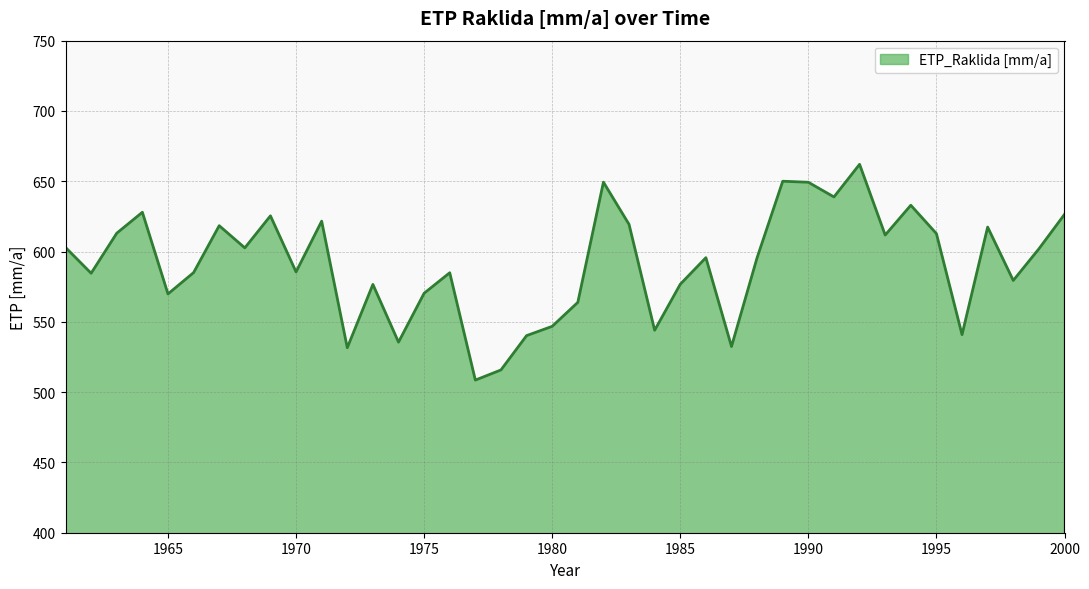

How many values exceed 595?

21